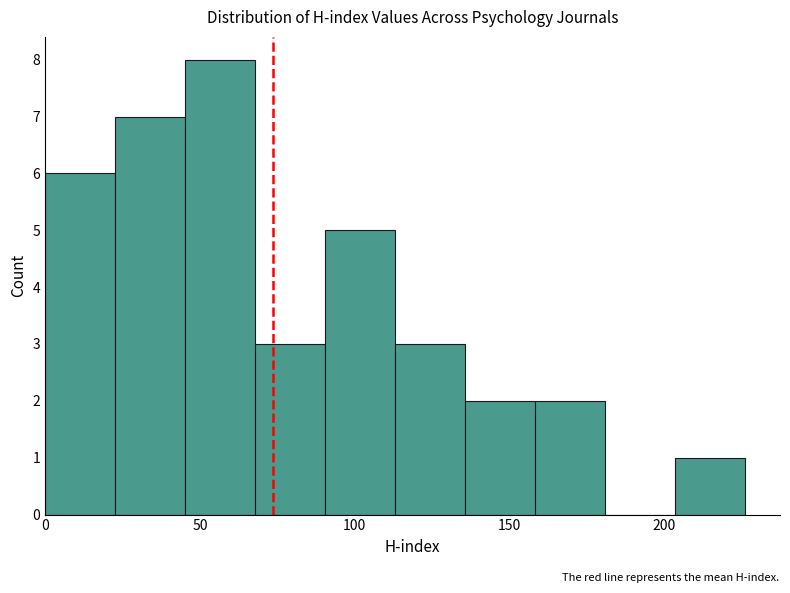

Reading left to right, list every bar in this chart as the range it spans on the x-axis followed by its height. Neither the bar edges nor the heights are printed on the chart, so give them approximately, as read against the axes.

0 to 25: 6
25 to 45: 7
45 to 70: 8
70 to 90: 3
90 to 115: 5
115 to 135: 3
135 to 160: 2
160 to 180: 2
180 to 205: 0
205 to 225: 1